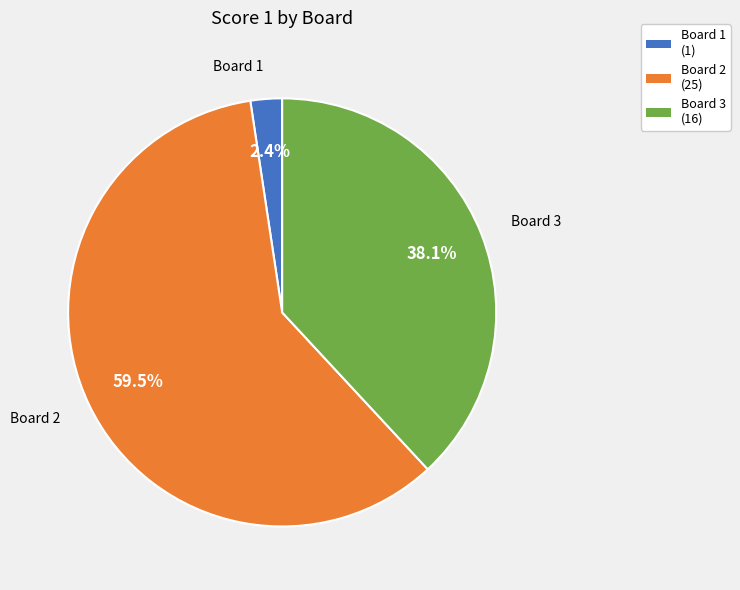

Does any single category account for the majority?

Yes